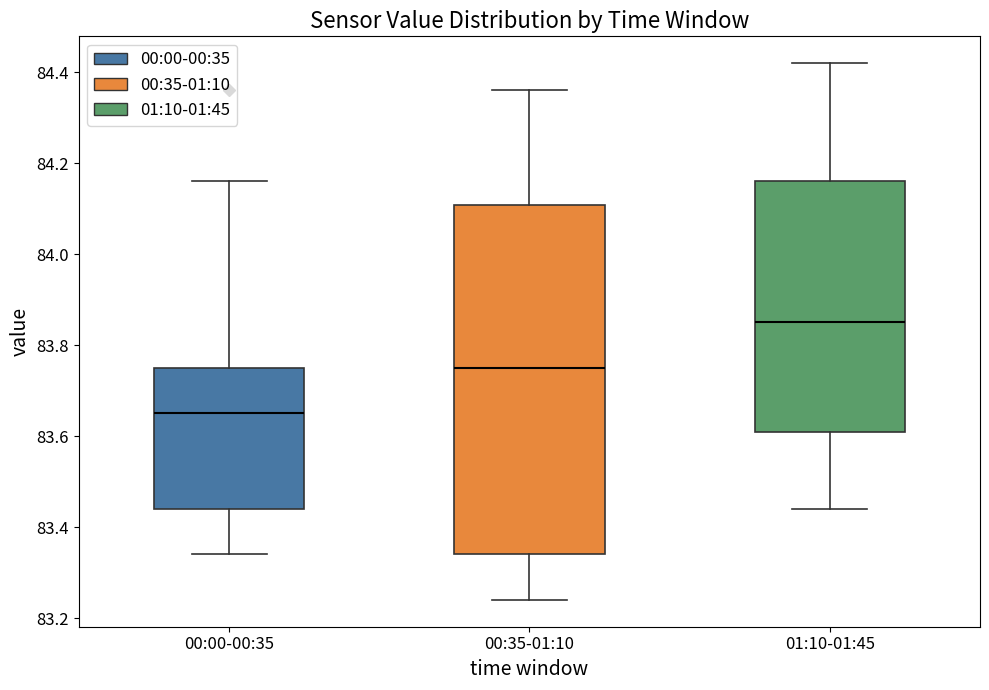

Where does the upper whisker of the box for 00:35-01:10 end on the y-axis? The values are not printed on the chart, so give them approximately, as read against the axis.

84.36